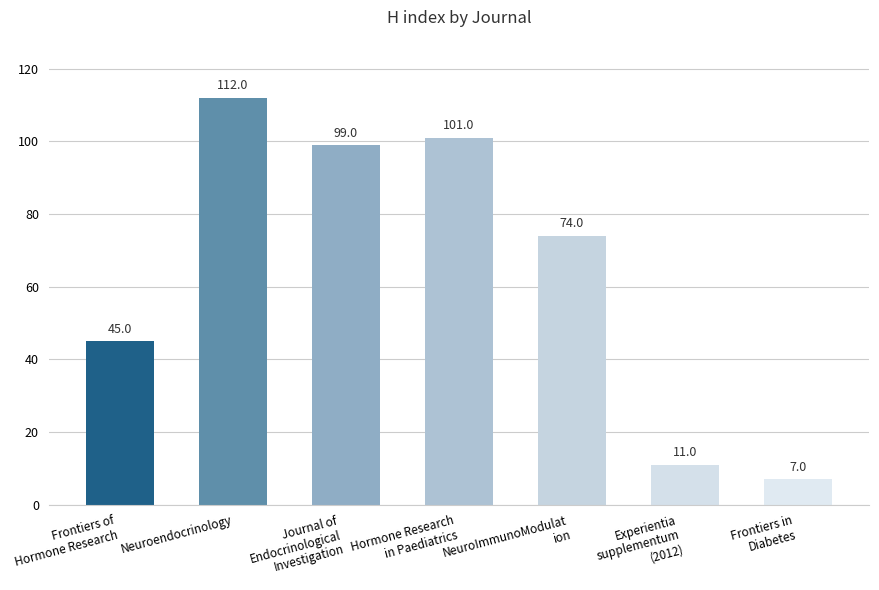

What is the sum of all values?

449